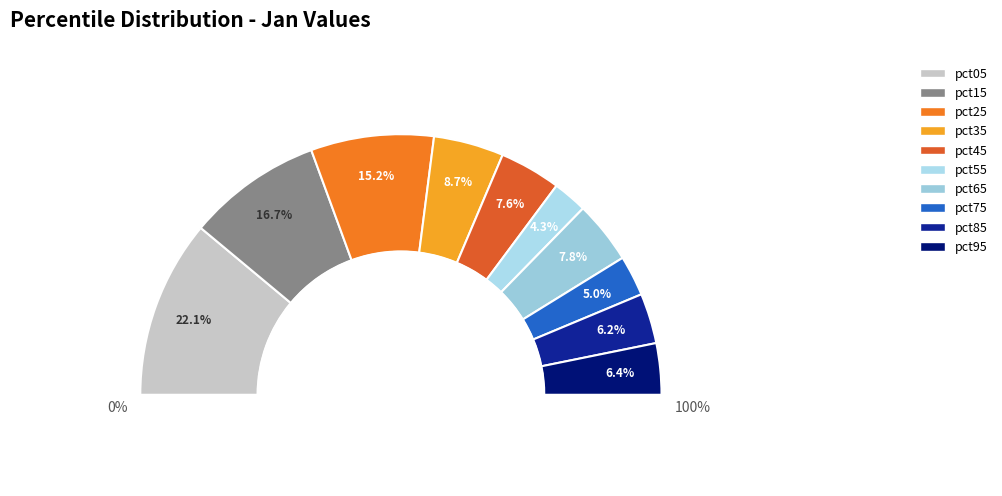

Is pct55 the majority of the pie?

No